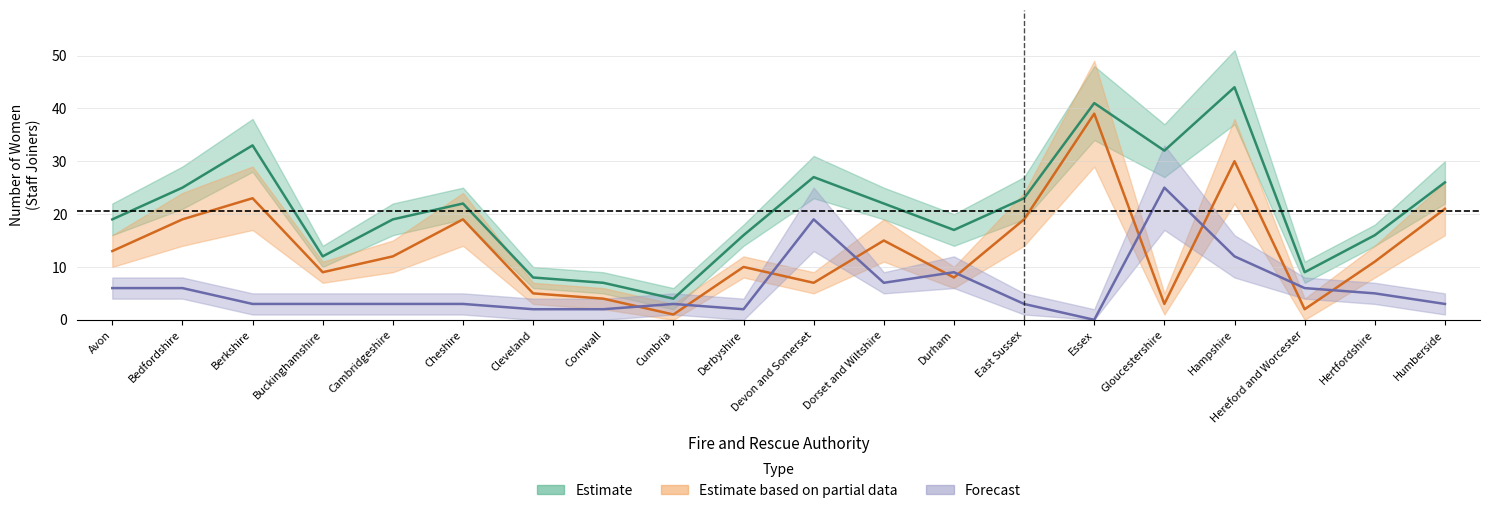

True or false: Total Firefighters Women and Total Staff Women intersect in this chart.

False